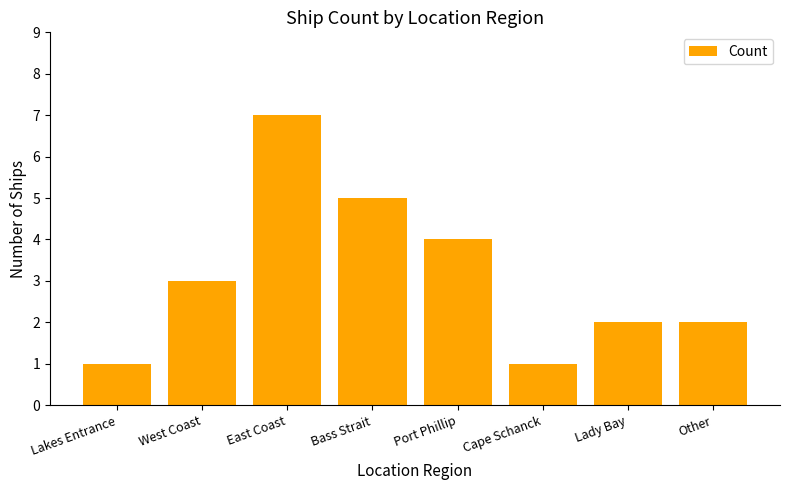

Reading left to right, transcribe all the data shown in this chart.

Lakes Entrance=1	West Coast=3	East Coast=7	Bass Strait=5	Port Phillip=4	Cape Schanck=1	Lady Bay=2	Other=2